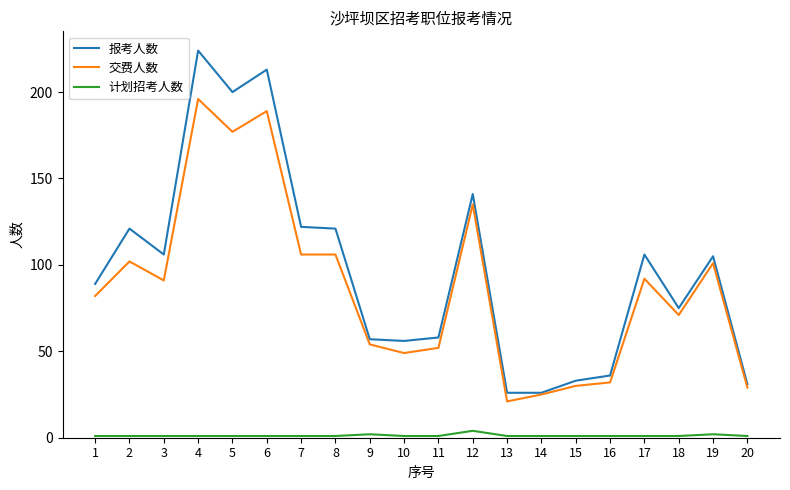

What is the difference between the 交费人数 values at 4 and 17?

104